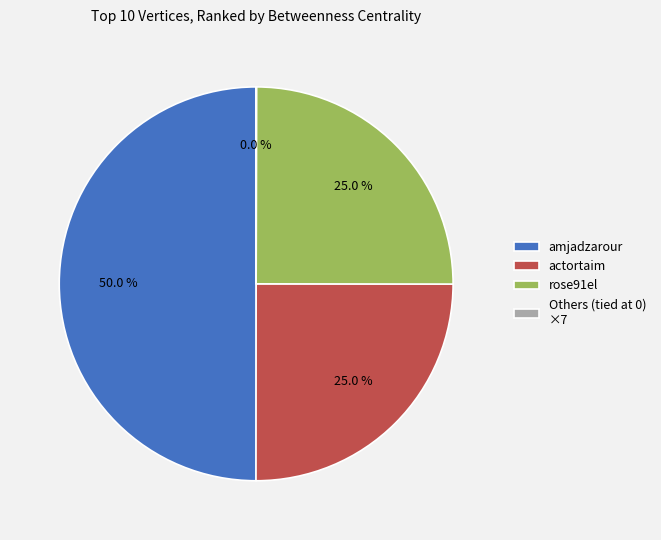

What is the largest slice in the pie chart?

amjadzarour